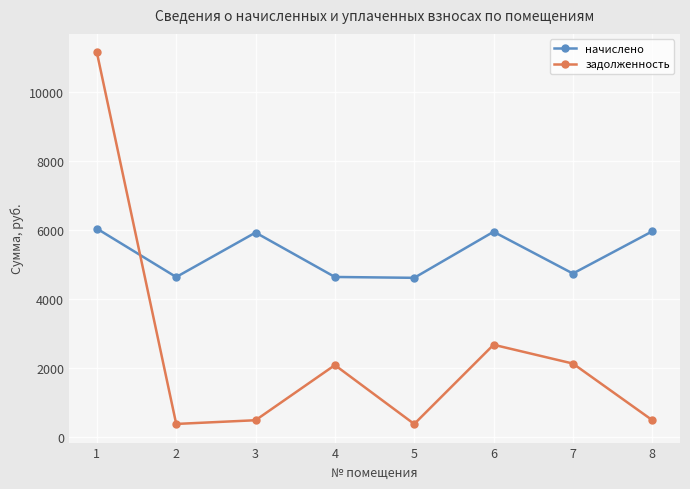

What is the difference between the maximum and minimum values in the начислено series?

1423.4